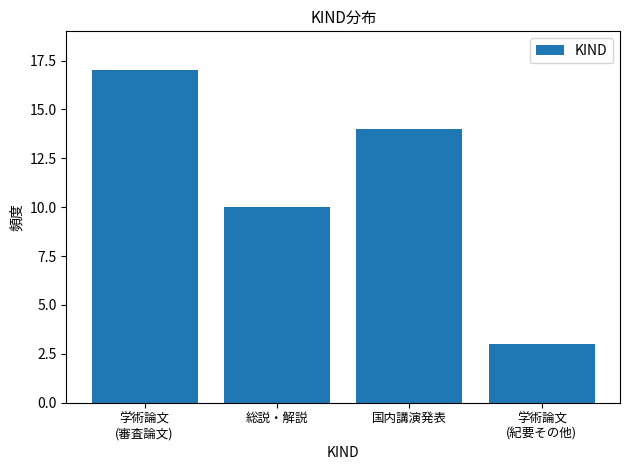

What is the sum of all values?

44